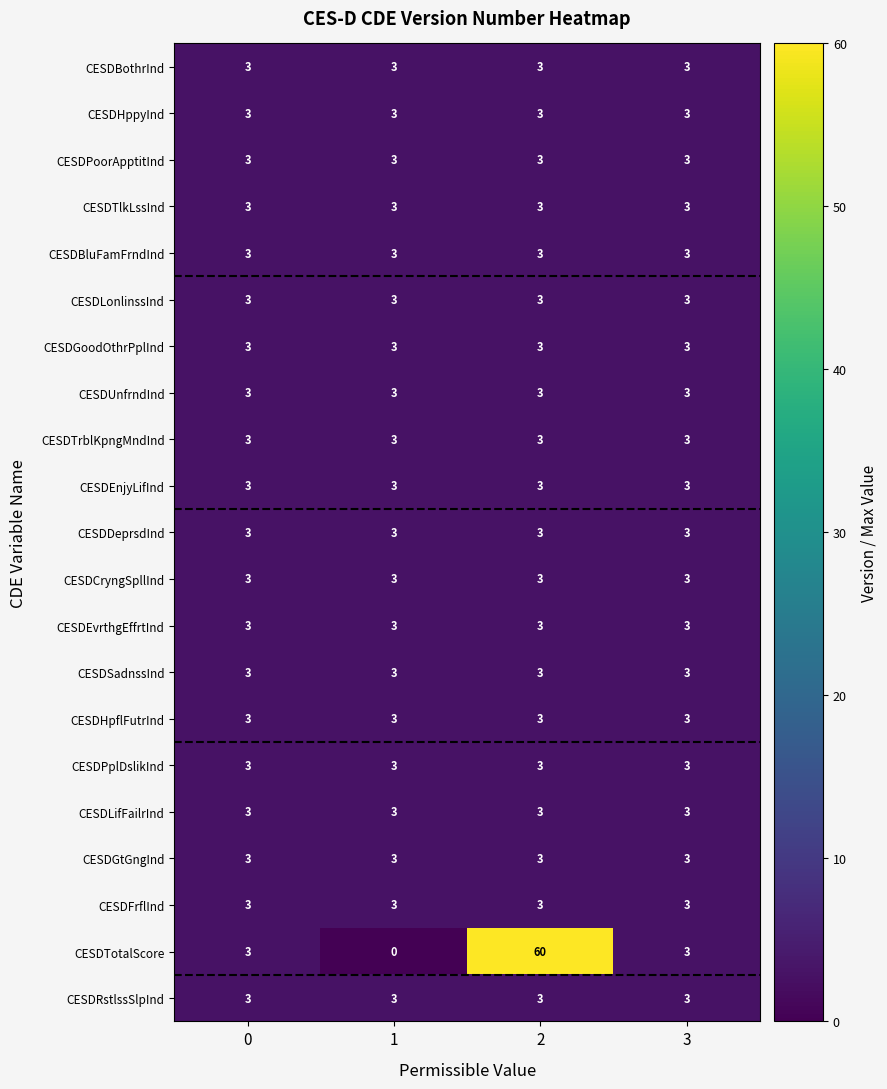

Between 2 and 3, which series saw the biggest shift?

CESDTotalScore